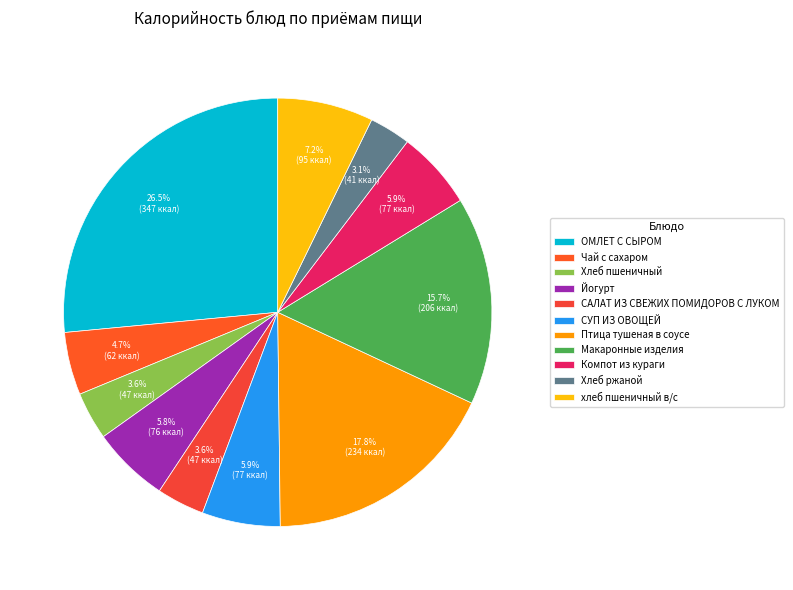

To the nearest percent, what is the difference between the largest and smallest slice percentages?

23%